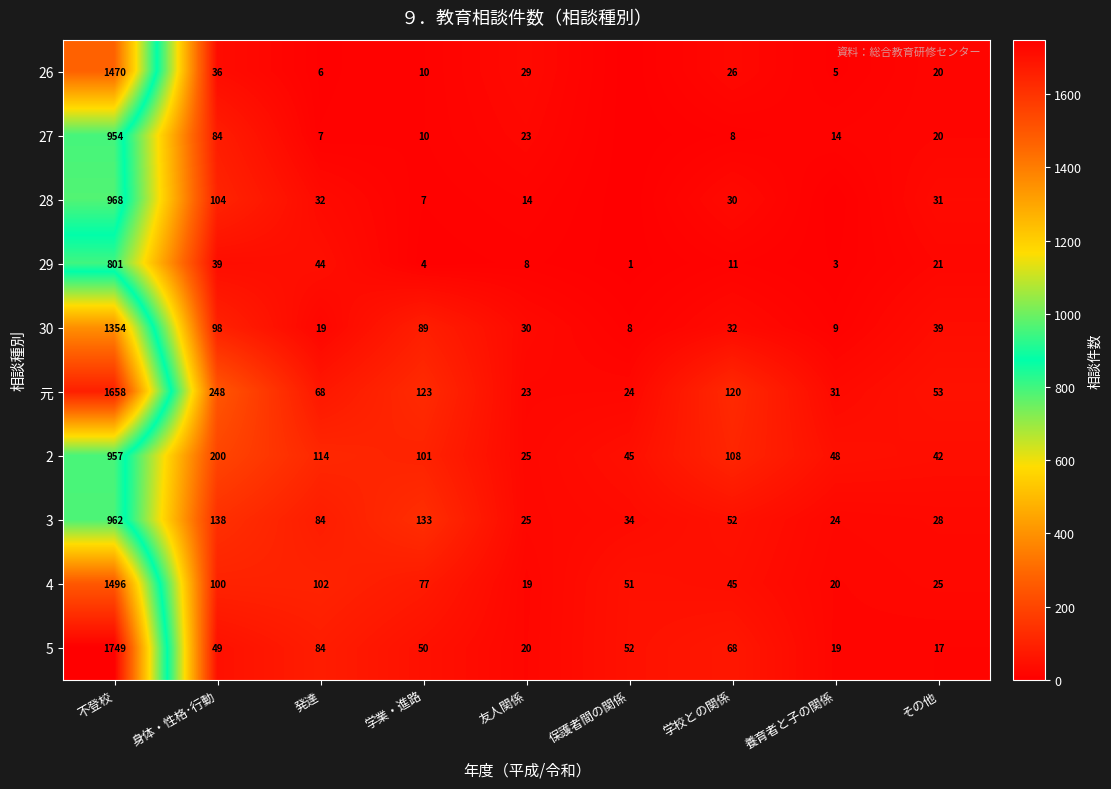

At which category does the chart reach its minimum across all series?

保護者間の関係